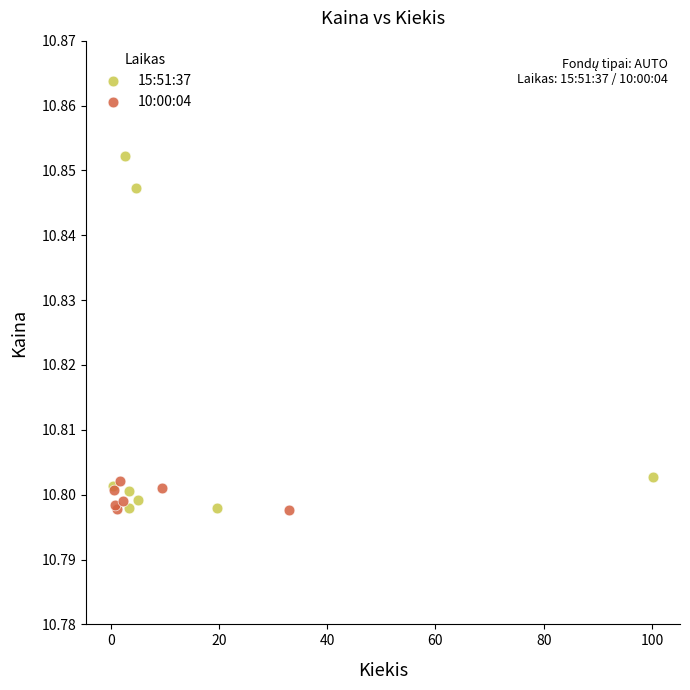

Which series has the widest spread of Y values?

15:51:37